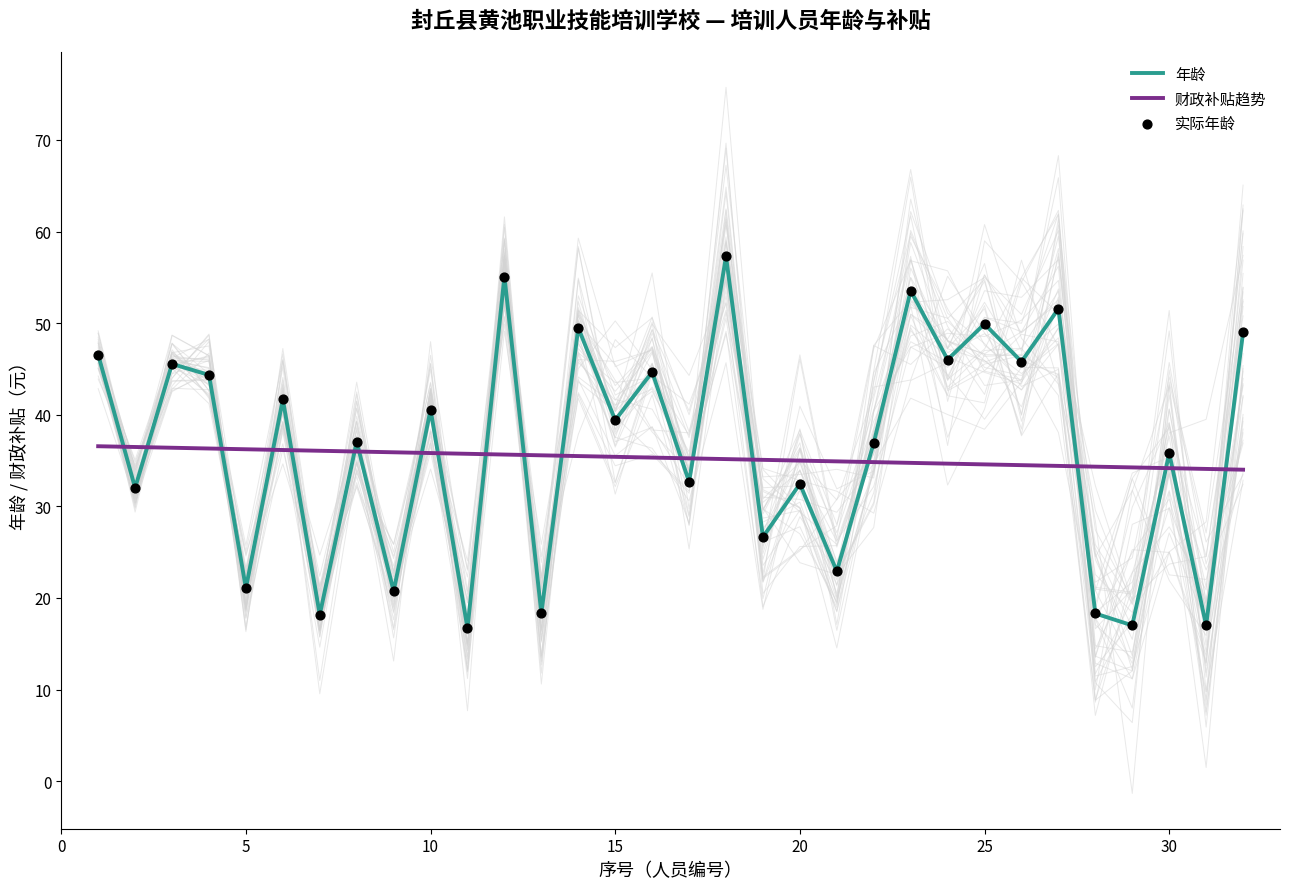

Which series contains the highest Y value?

年龄